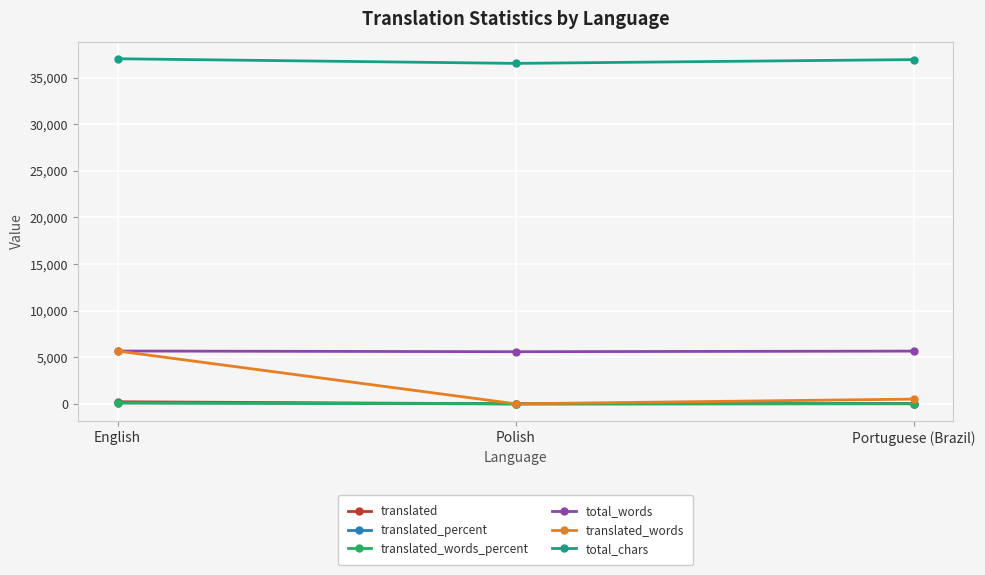

What is the difference between the highest and lowest values at English?

36926.0